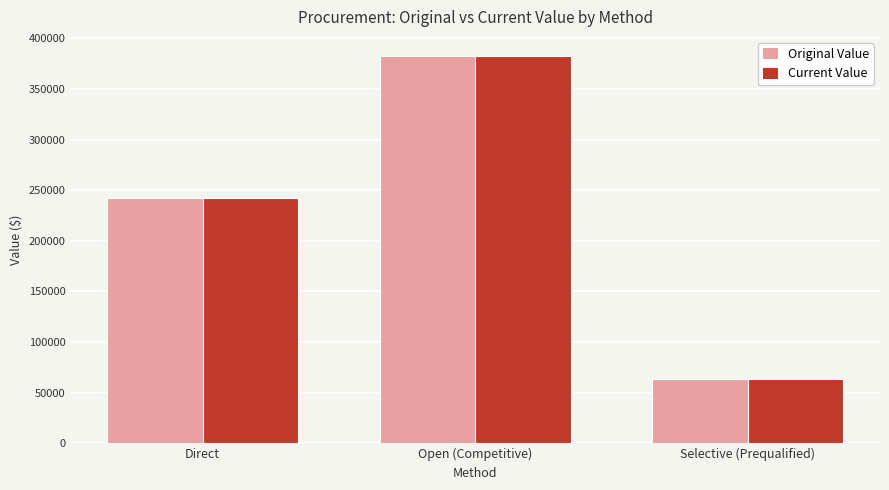

What is the label of the 1st bar from the left?

Direct